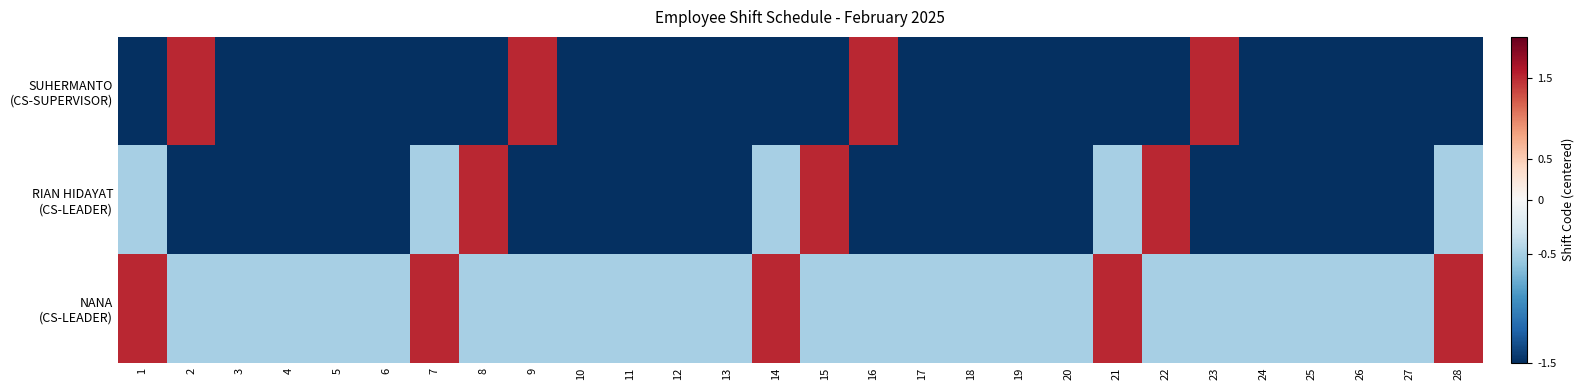

What is the difference between the highest and lowest values at 13?

1.0